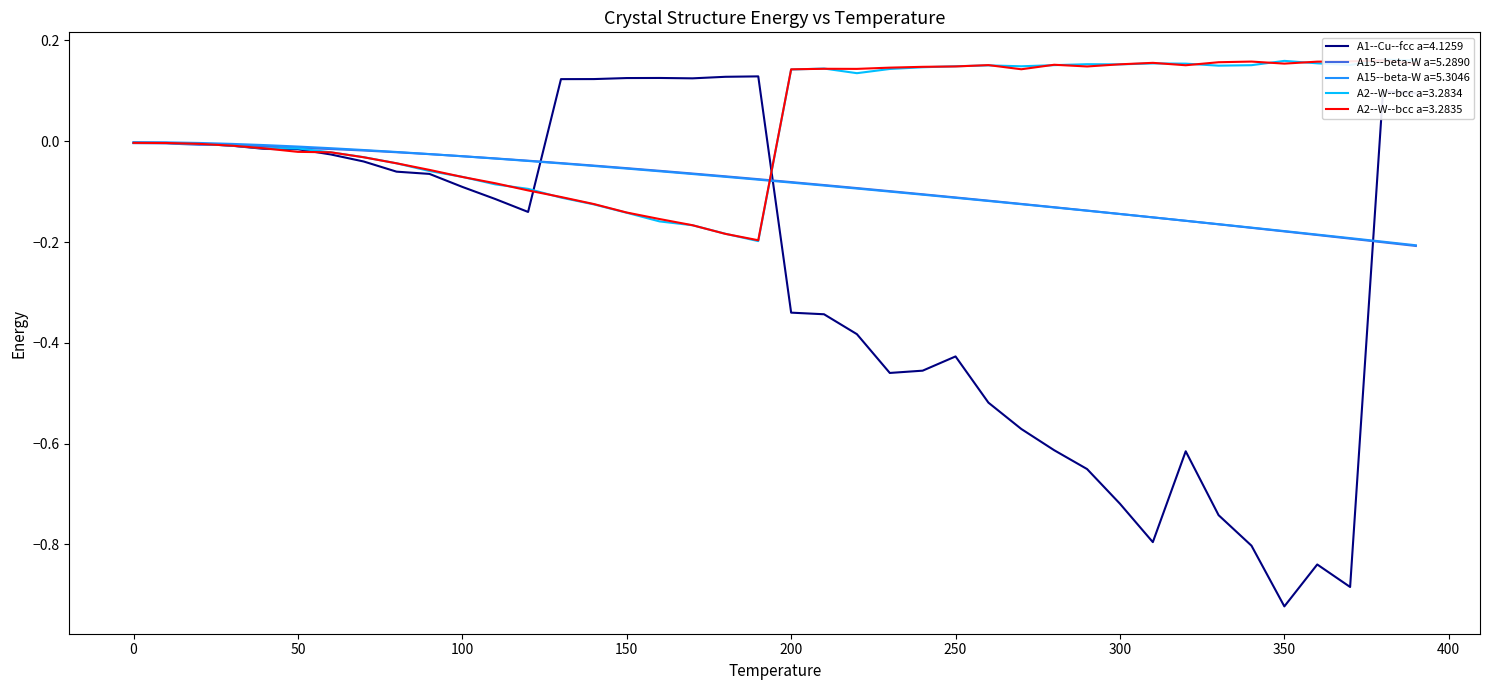

True or false: A1--Cu--fcc a=4.1259 has more than 1 interior local peaks.

True